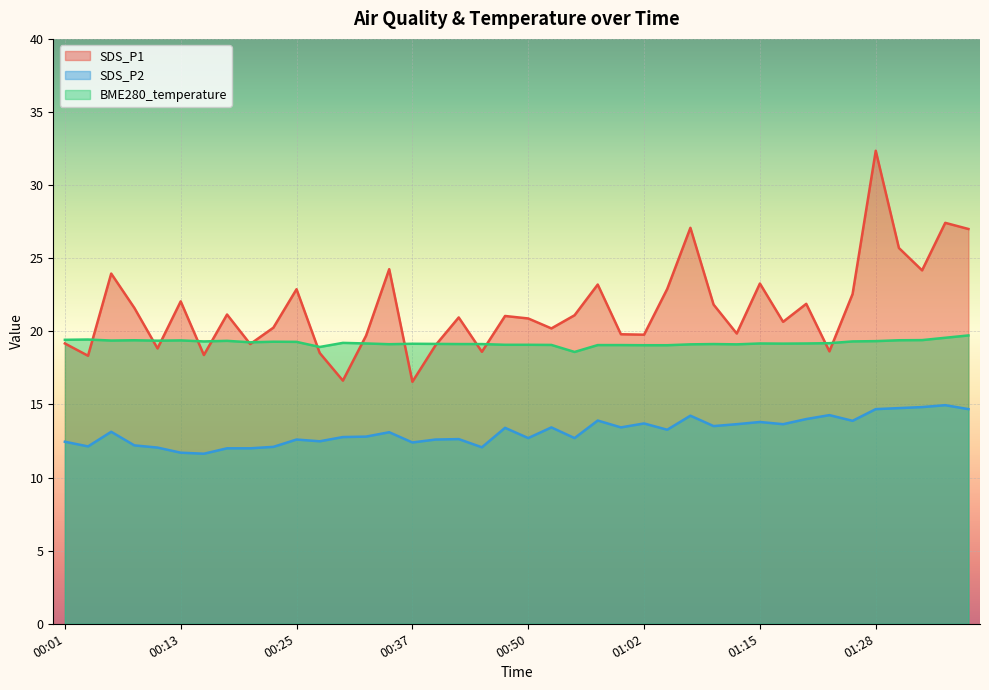

At which label does SDS_P2 first exceed 13?

00:06